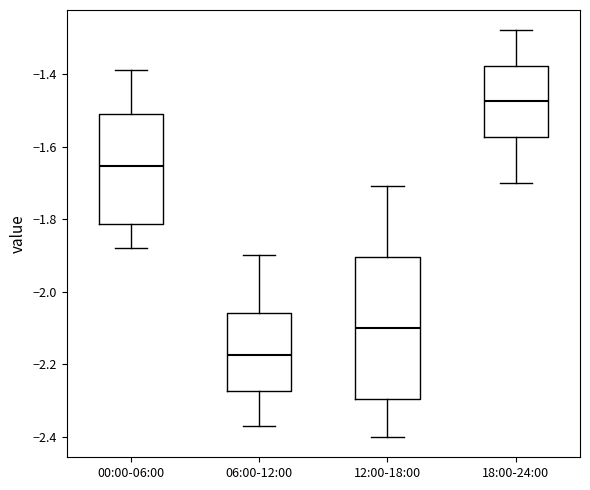

Reading left to right, transcribe this box plot: for each box, give where its median line is, the range the box spans, and where its two whiskers end, as read against the y-axis. The values are not printed on the chart, so give them approximately, as read against the axis.

00:00-06:00: median -1.66, box -1.82 to -1.50, whiskers -1.88 to -1.38
06:00-12:00: median -2.18, box -2.28 to -2.06, whiskers -2.36 to -1.90
12:00-18:00: median -2.10, box -2.30 to -1.90, whiskers -2.40 to -1.70
18:00-24:00: median -1.48, box -1.58 to -1.38, whiskers -1.70 to -1.28